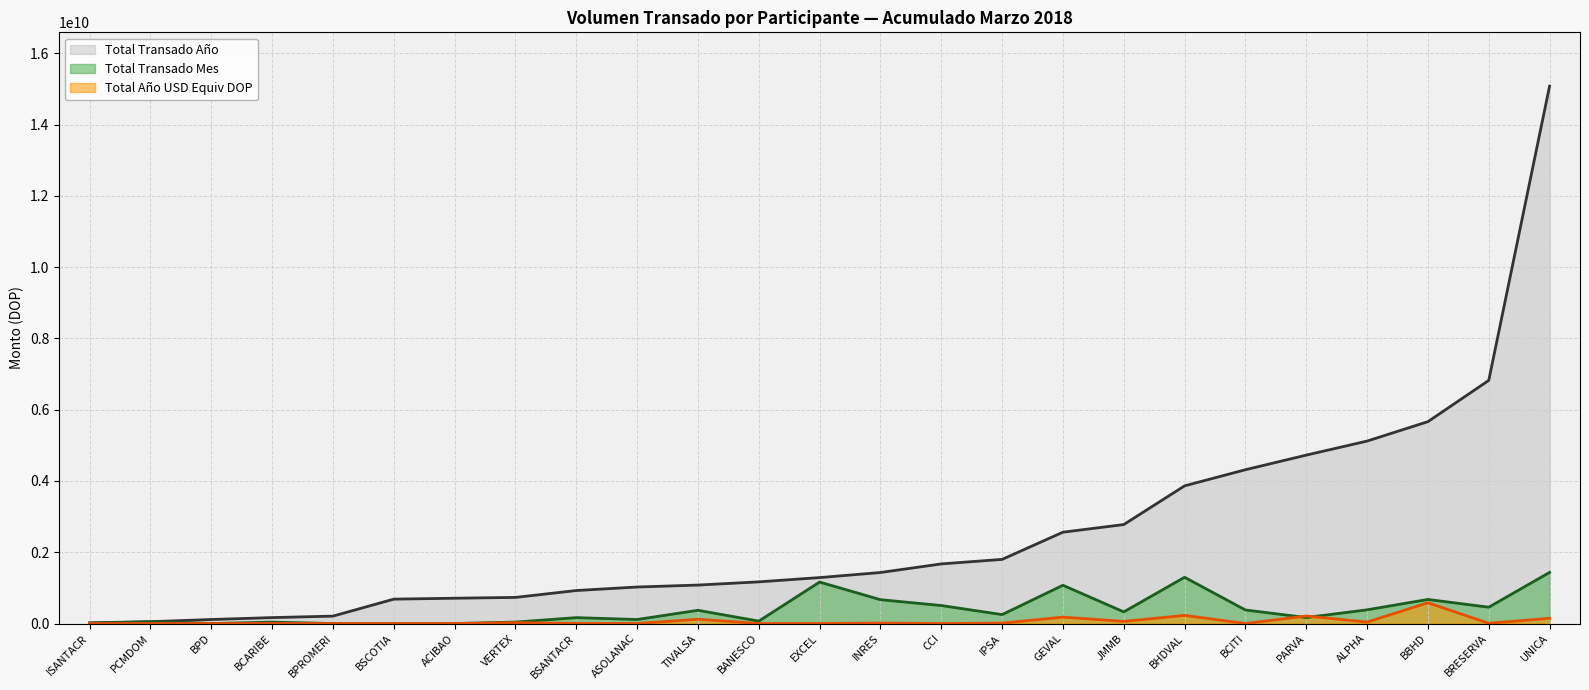

The Total Transado Mes (line) series shows 250611989.9 at IPSA. True or false?

True